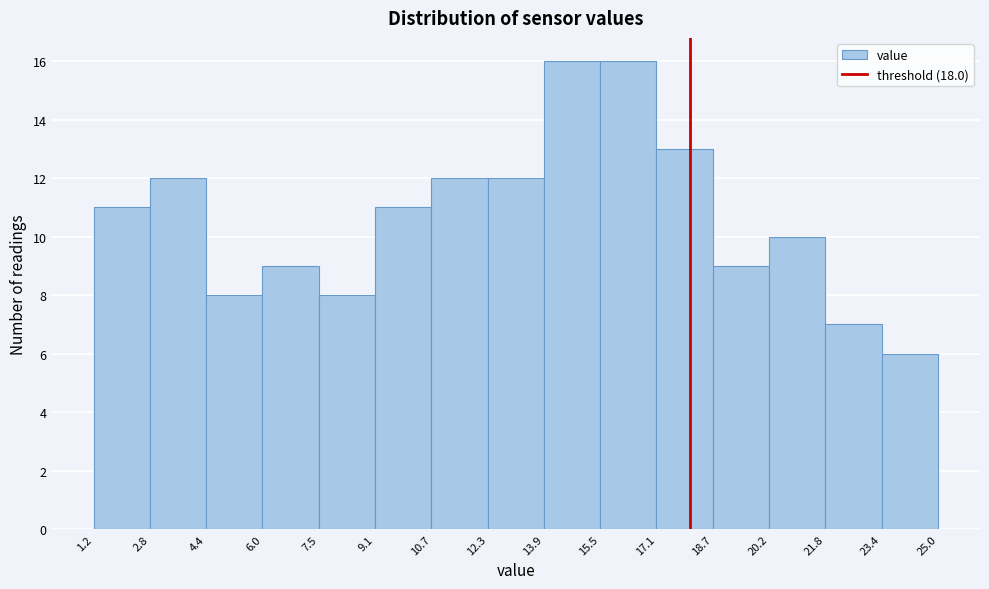

What is the height of the bar covering 21.8 to 23.4 on the x-axis? The values are not printed on the chart, so give them approximately, as read against the axis.

7